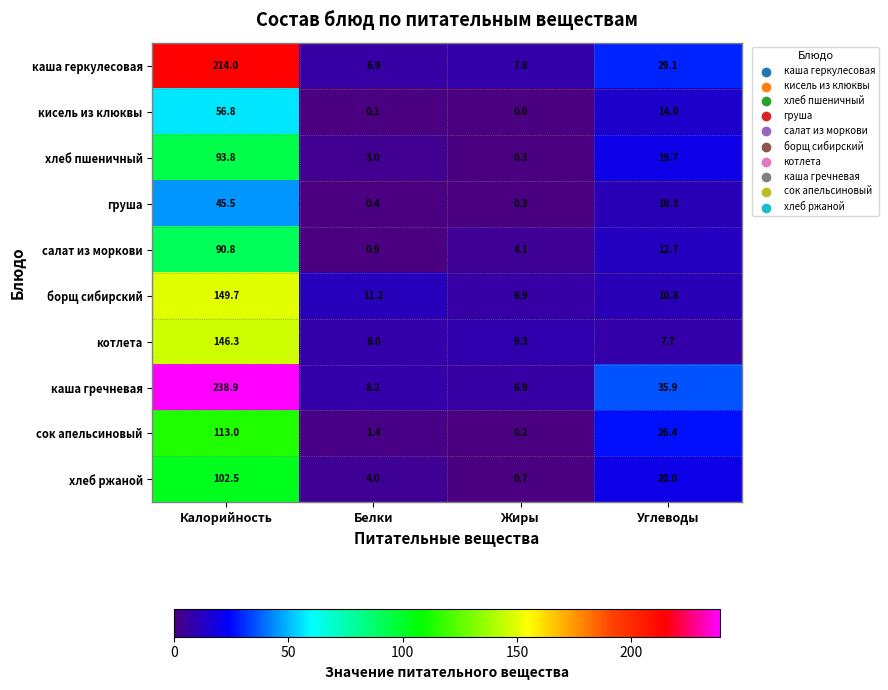

Is it true that каша геркулесовая equals 6.9 at Белки?

True